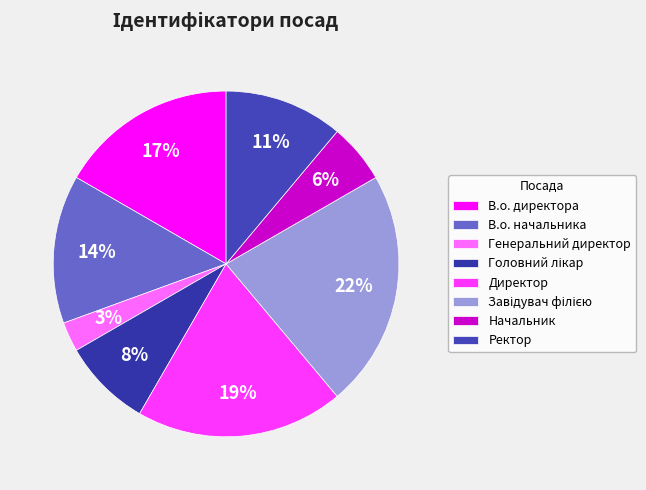

To the nearest percent, what portion does Головний лікар represent?

8%